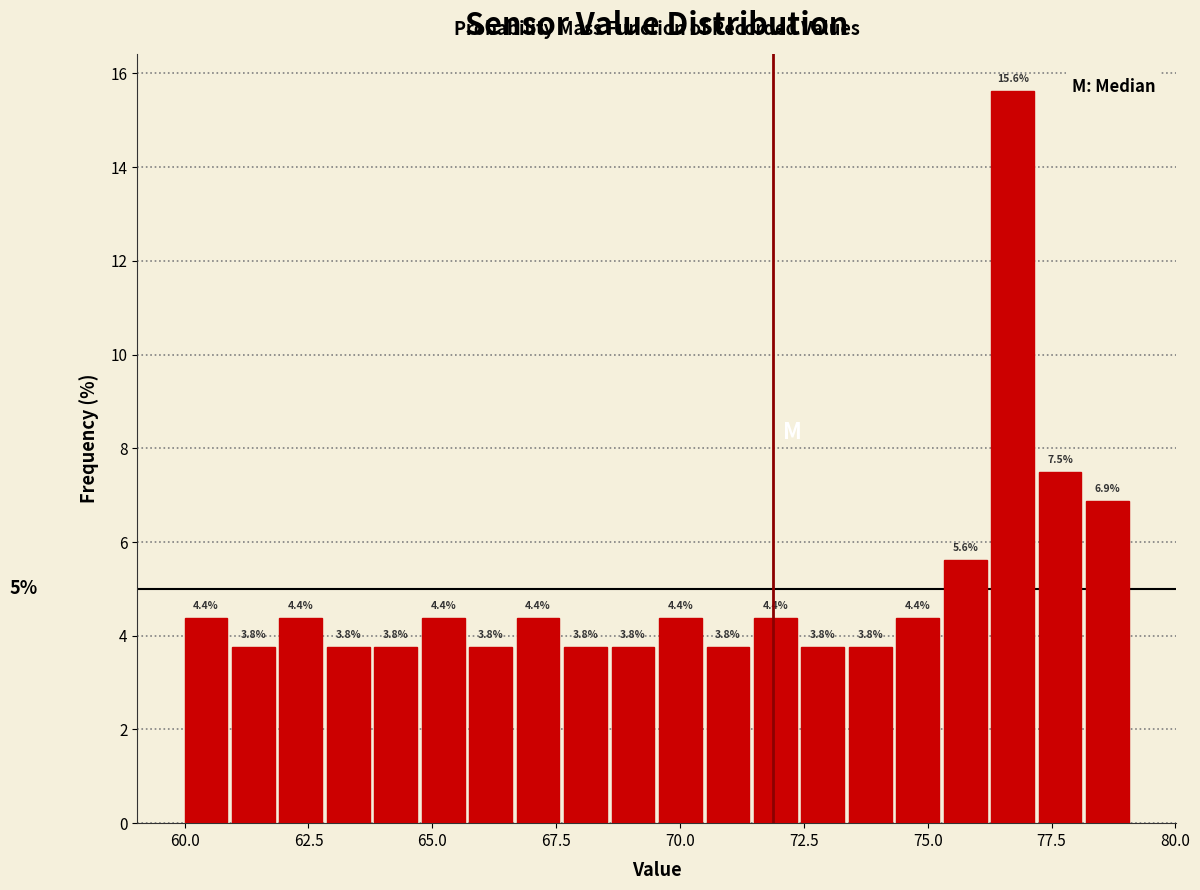

Around what value on the x-axis is the tallest bar? Give the approximate position of its centre, as read against the axis.

76.5